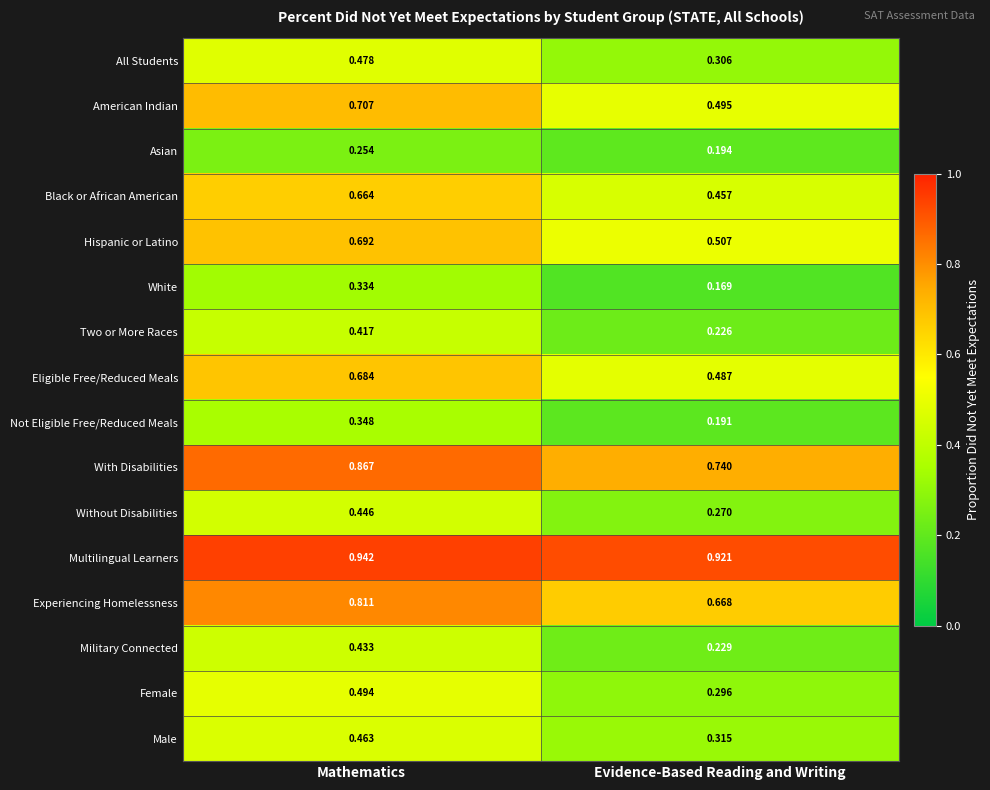

Which series changed the most between Mathematics and Evidence-Based Reading and Writing?

American Indian